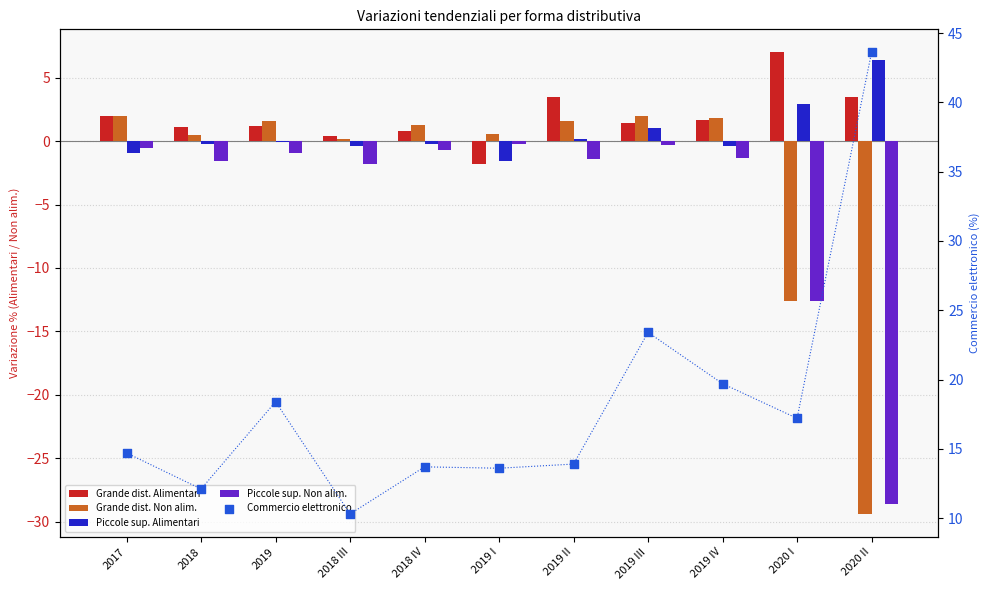

Is the value of Grande dist. Non alim. at 2019 IV greater than the value of Piccole sup. Alimentari at 2019?

Yes